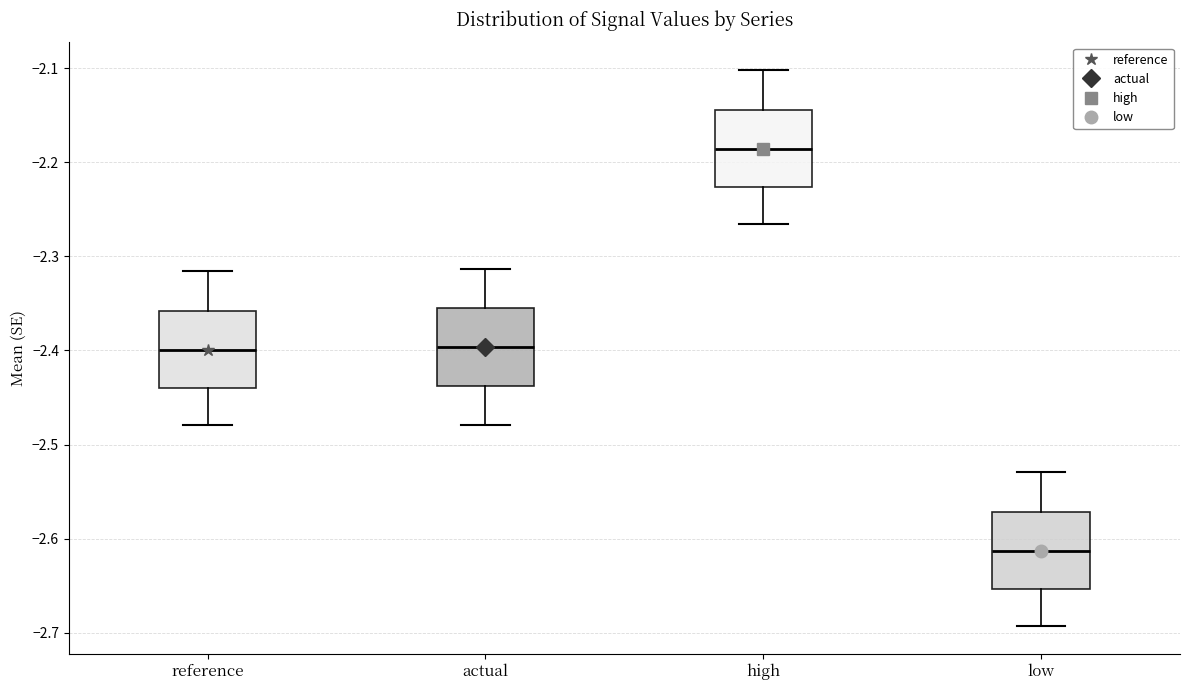

Reading left to right, read every box against the y-axis: the position of its median line, the range the box covers, and the ends of its whiskers. The values are not printed on the chart, so give them approximately, as read against the axis.

reference: median -2.40, box -2.44 to -2.36, whiskers -2.48 to -2.32
actual: median -2.40, box -2.44 to -2.35, whiskers -2.48 to -2.31
high: median -2.19, box -2.23 to -2.14, whiskers -2.27 to -2.10
low: median -2.61, box -2.65 to -2.57, whiskers -2.69 to -2.53